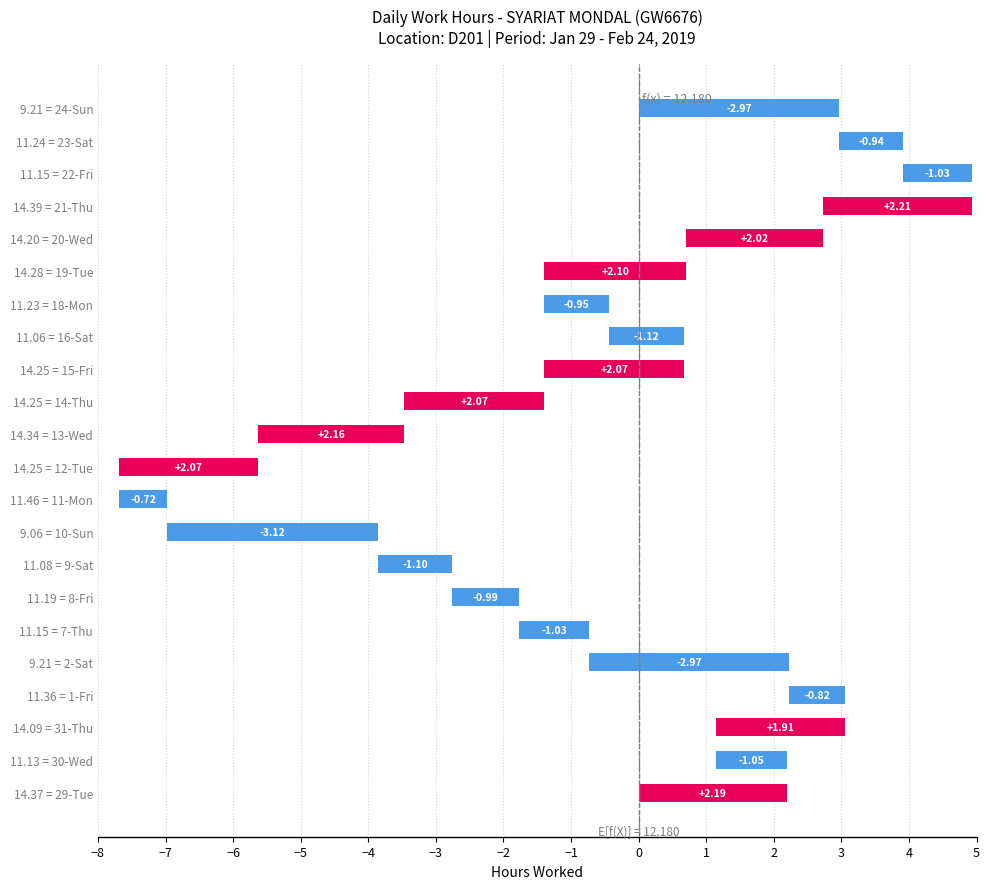

What position from the right is 11.23 = 18-Mon?

7